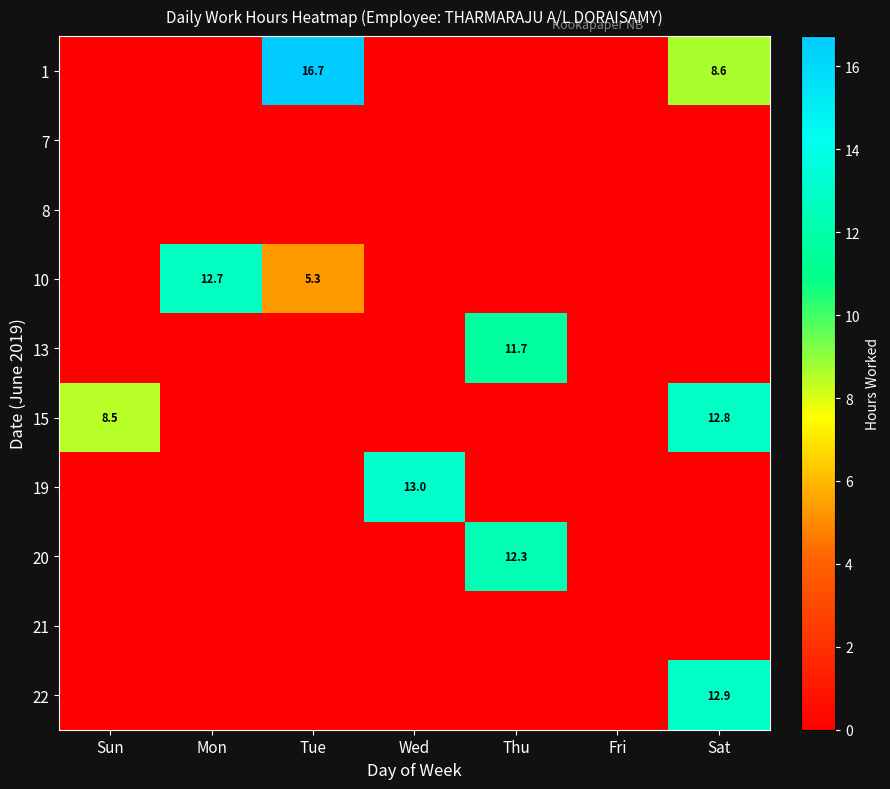

True or false: 20 has a value of 12.3 at Thu.

True